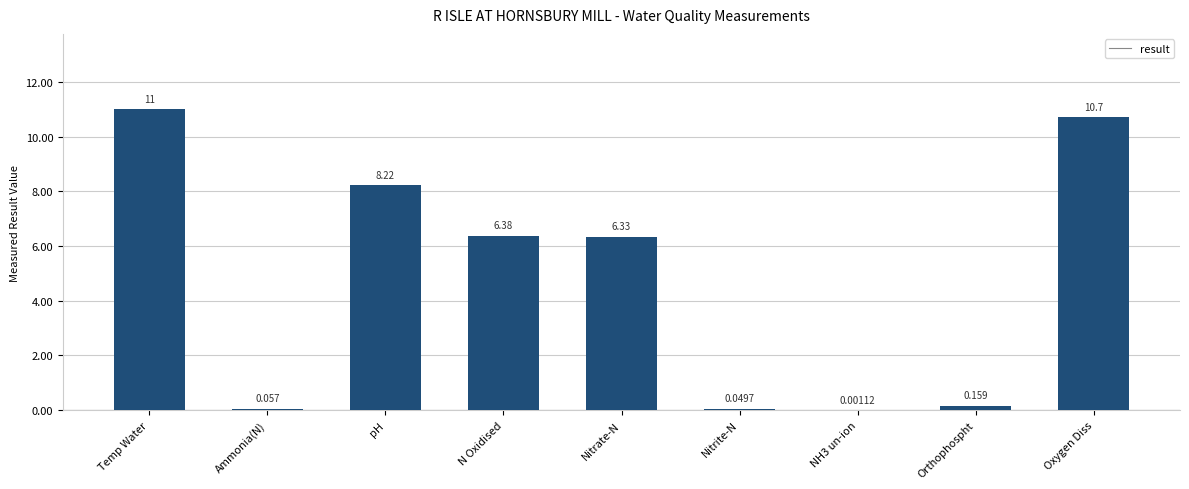

Which has a higher value, Temp Water or N Oxidised?

Temp Water